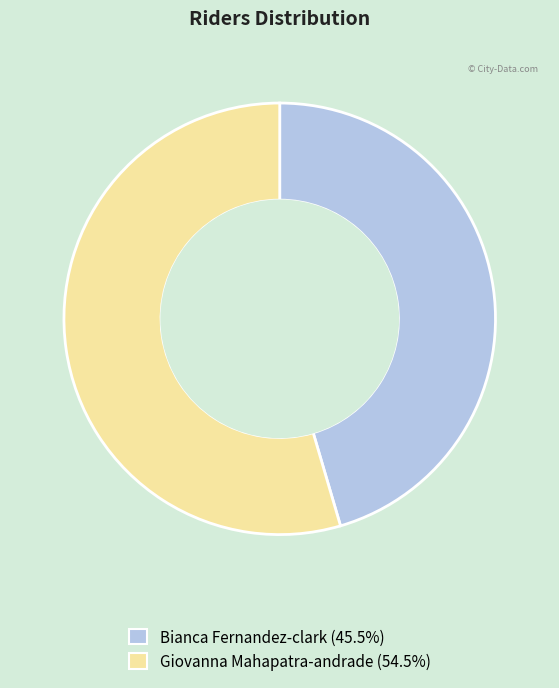

Rank the categories by value from highest to lowest.

Giovanna Mahapatra-andrade, Bianca Fernandez-clark